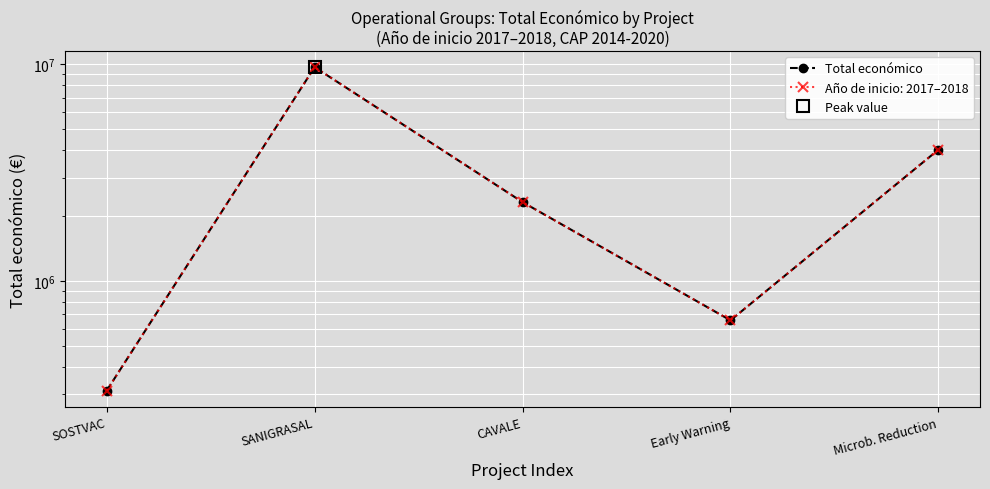

What is the change in value from SANIGRASAL to Microb. Reduction?

-5661843